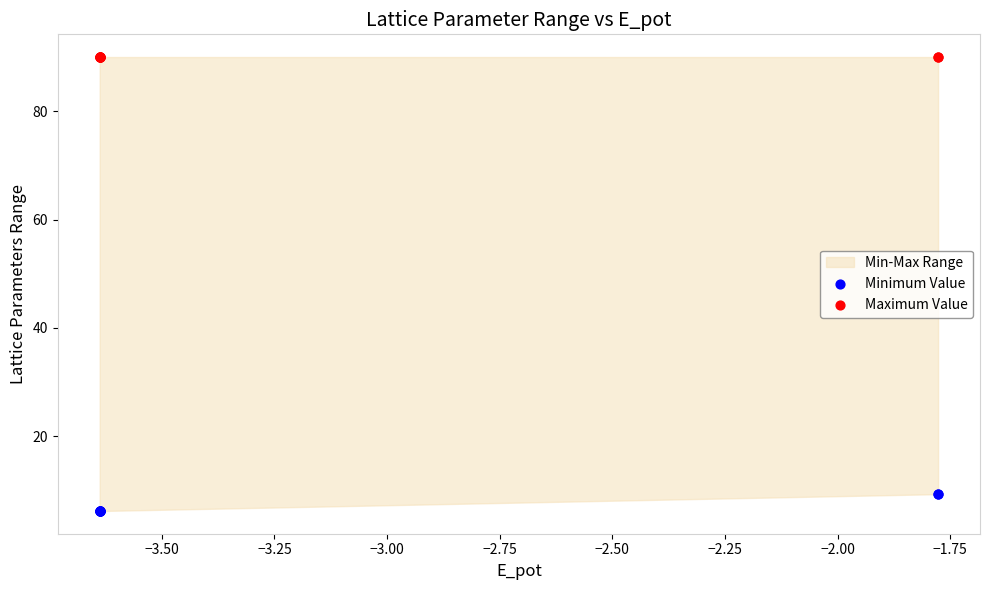

Which series reaches the minimum Y coordinate?

Minimum Value